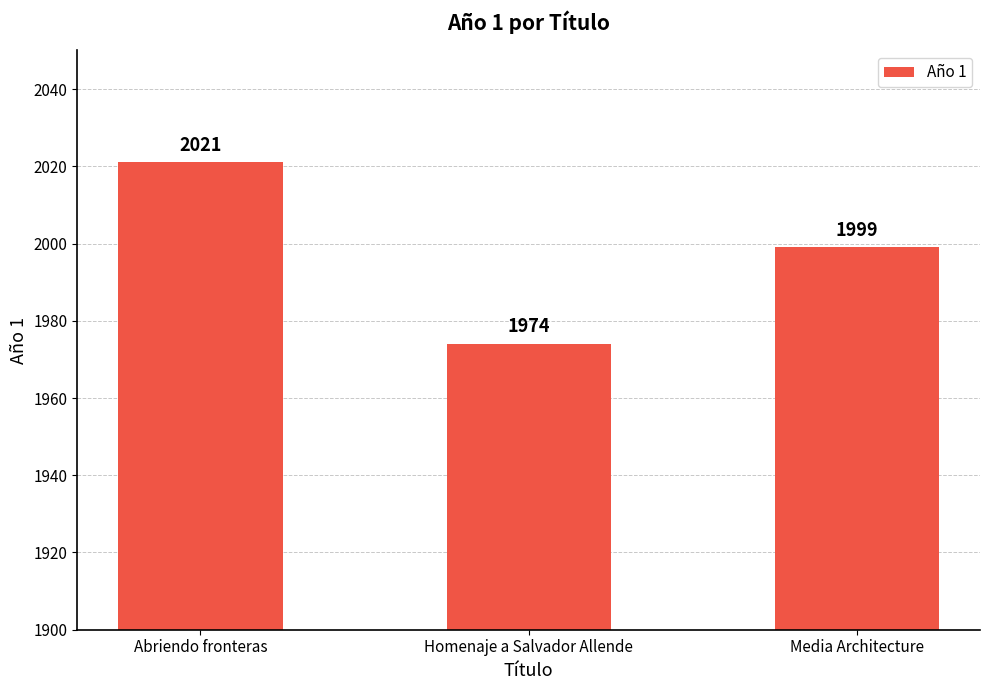

At which label is the value closest to 1997?

Media Architecture